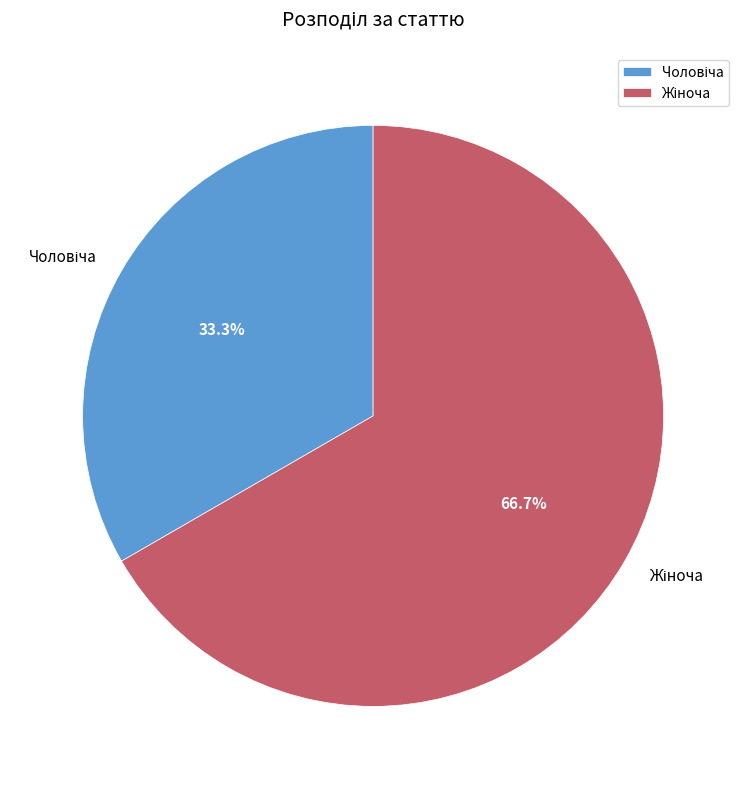

Does any single category account for the majority?

Yes